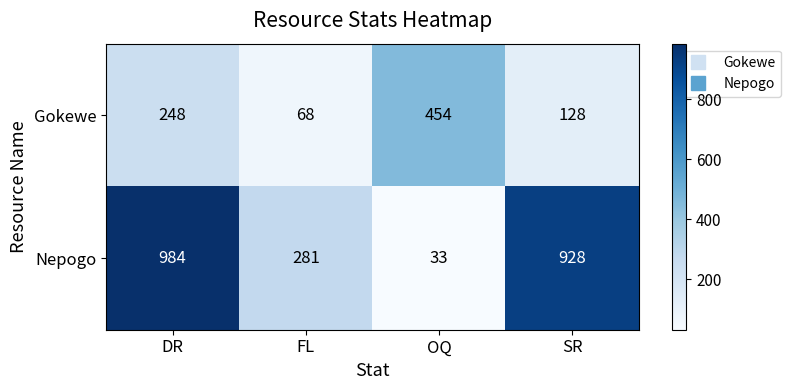

At FL, list the series in order from smallest to largest.

Gokewe, Nepogo